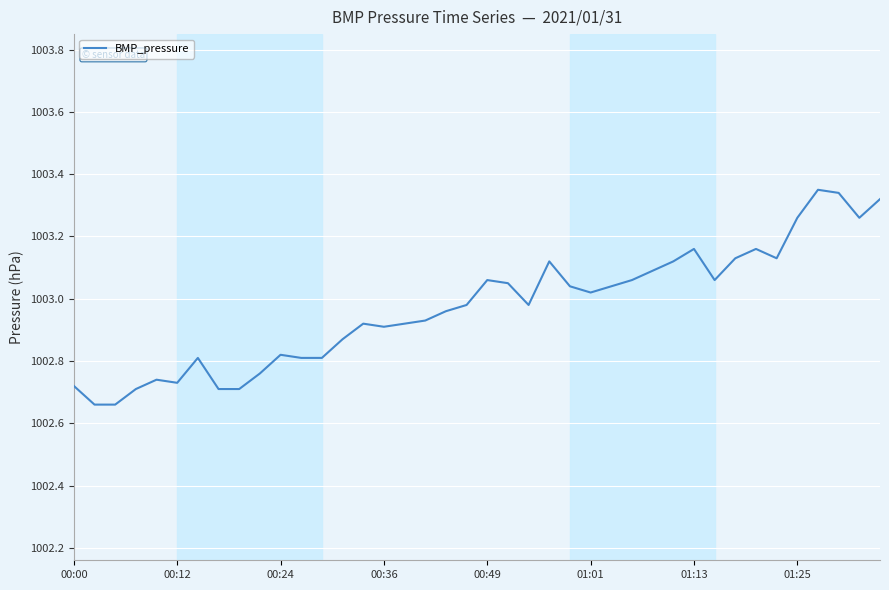

What is the difference between the maximum and minimum values?

0.7